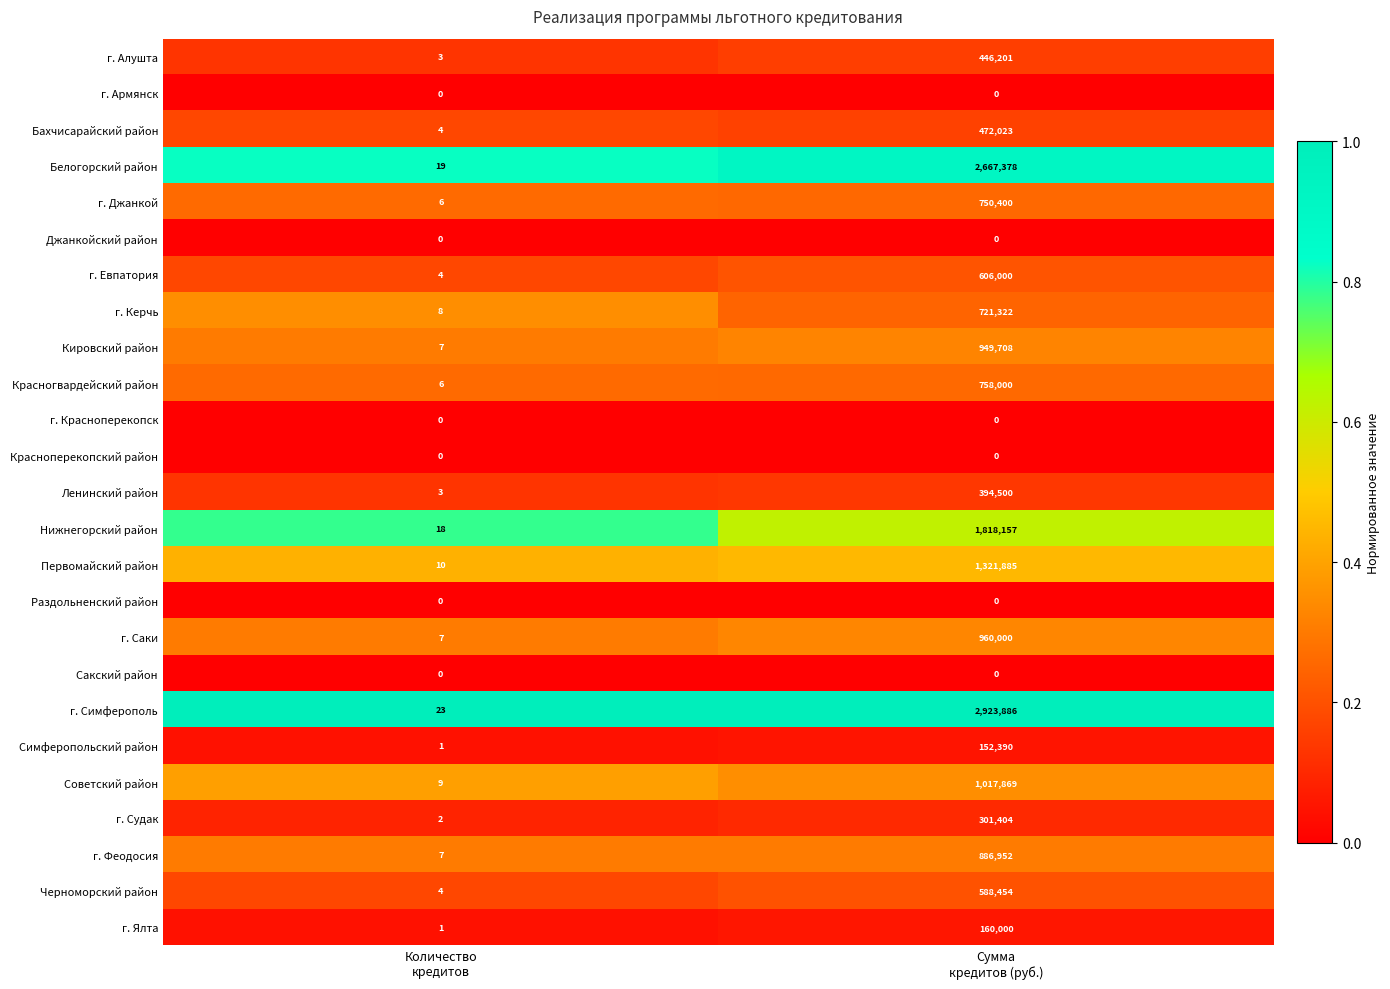

What is the average value of the г. Феодосия series?

443480